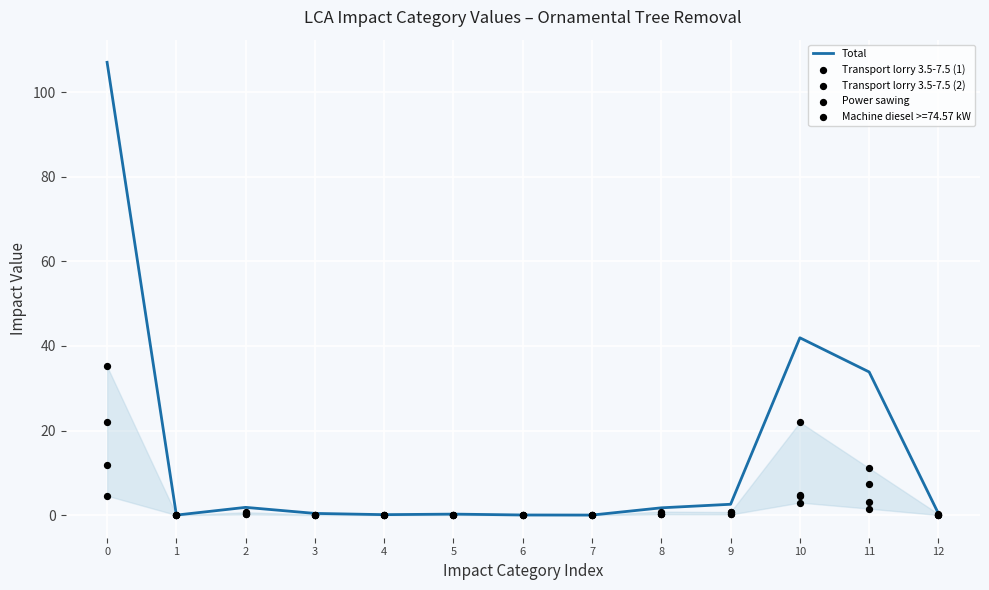

What is the total value across all series at 9?

3.7